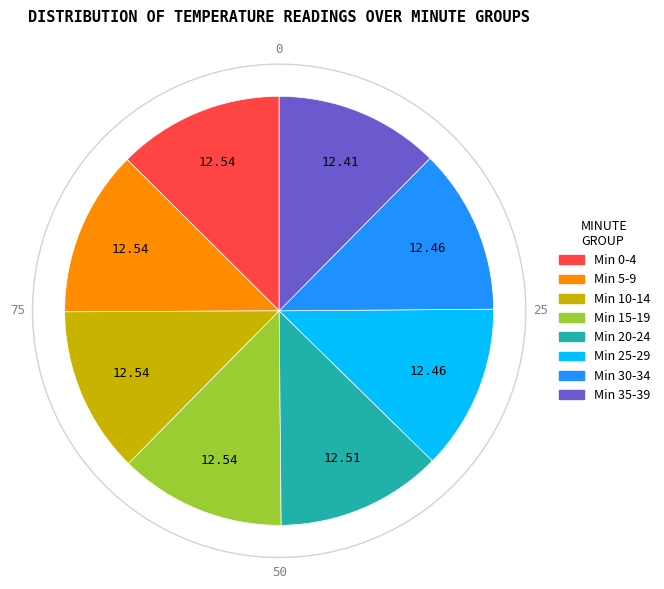

Is there any slice that represents more than half of the pie?

No